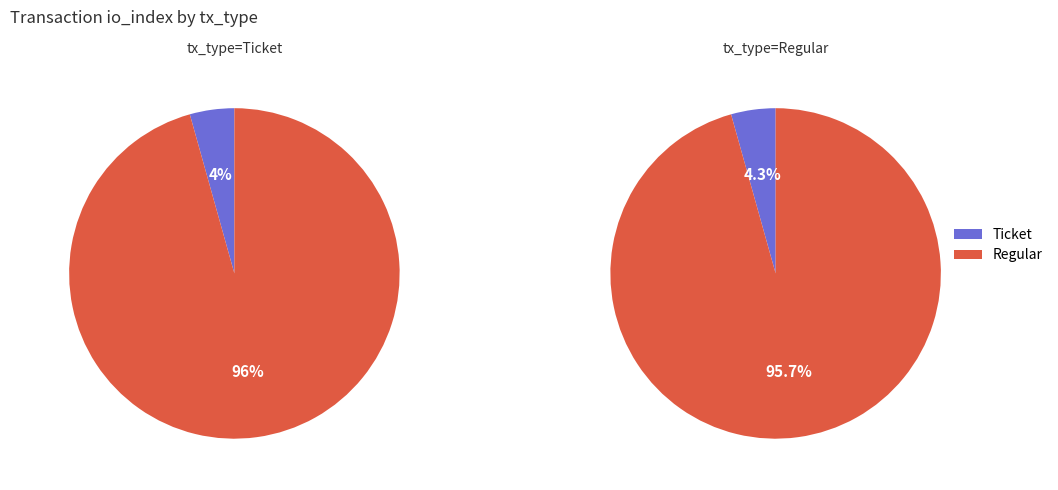

Does any single category account for the majority?

Yes